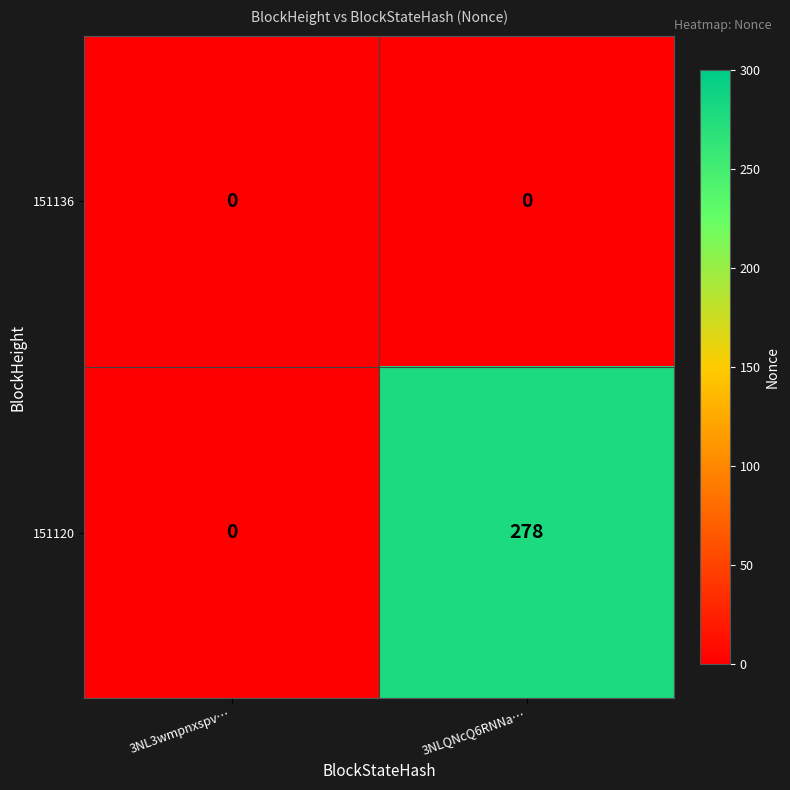

What is the difference between the highest and lowest values at 3NLQNcQ6RNNa…?

278